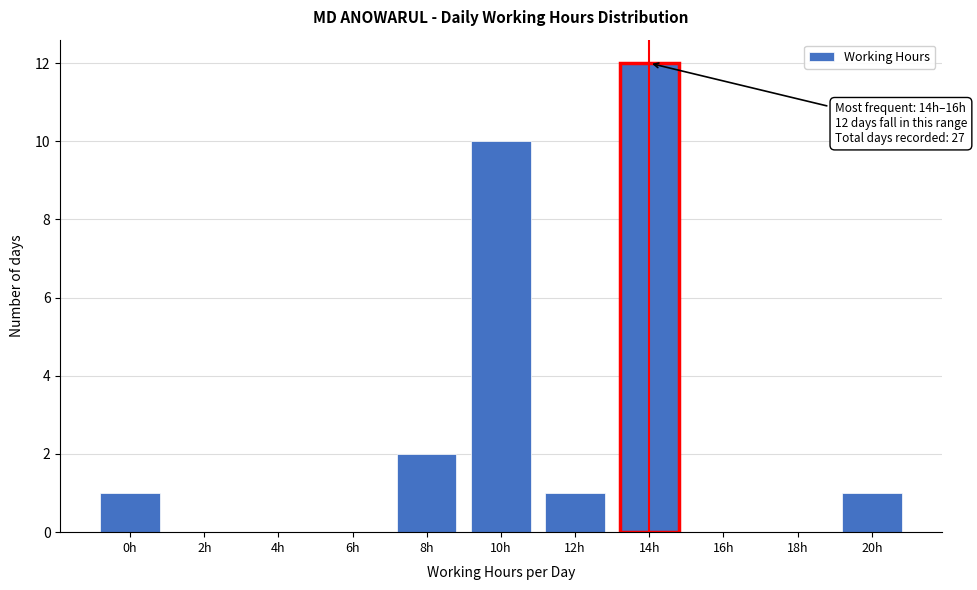

Reading left to right, extract all data points from this chart.

0h=1	2h=0	4h=0	6h=0	8h=2	10h=10	12h=1	14h=12	16h=0	18h=0	20h=1